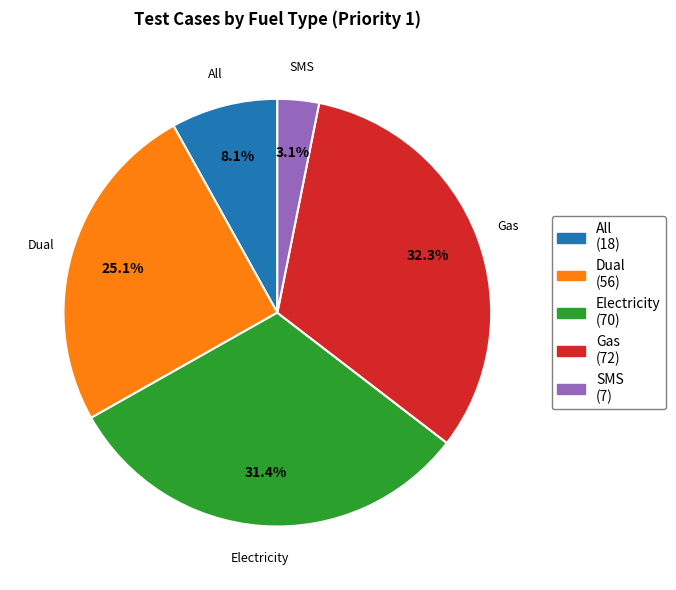

To the nearest percent, what percentage of the pie is Gas?

32%